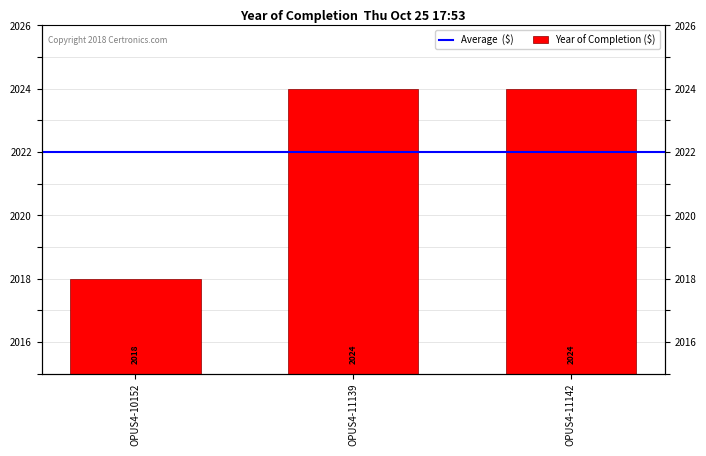

What is the change in value from OPUS4-10152 to OPUS4-11142?

+6